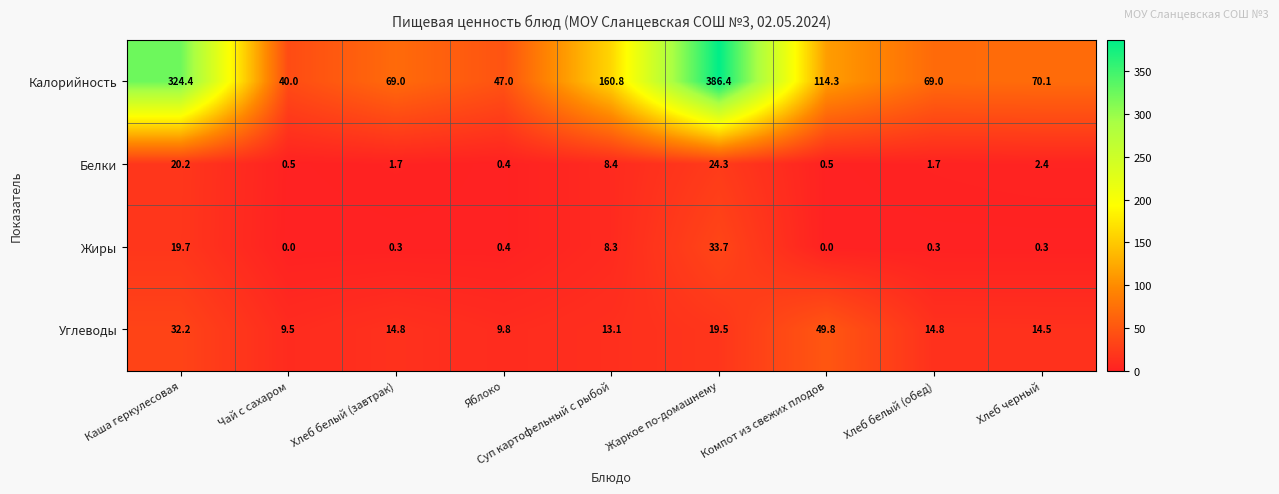

What is the difference between the Белки values at Каша геркулесовая and Суп картофельный с рыбой?

11.8